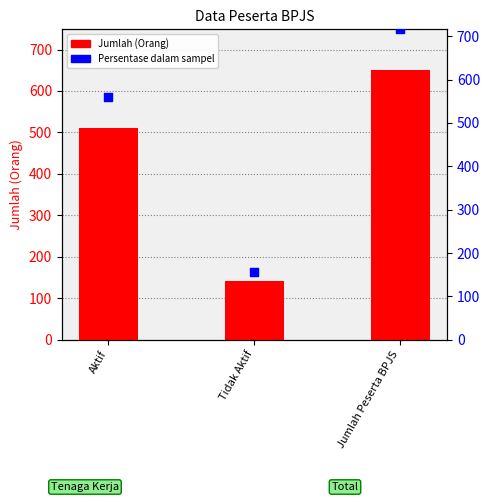

Is the value of Jumlah at Aktif greater than the value of Persentase at Jumlah Peserta BPJS?

No